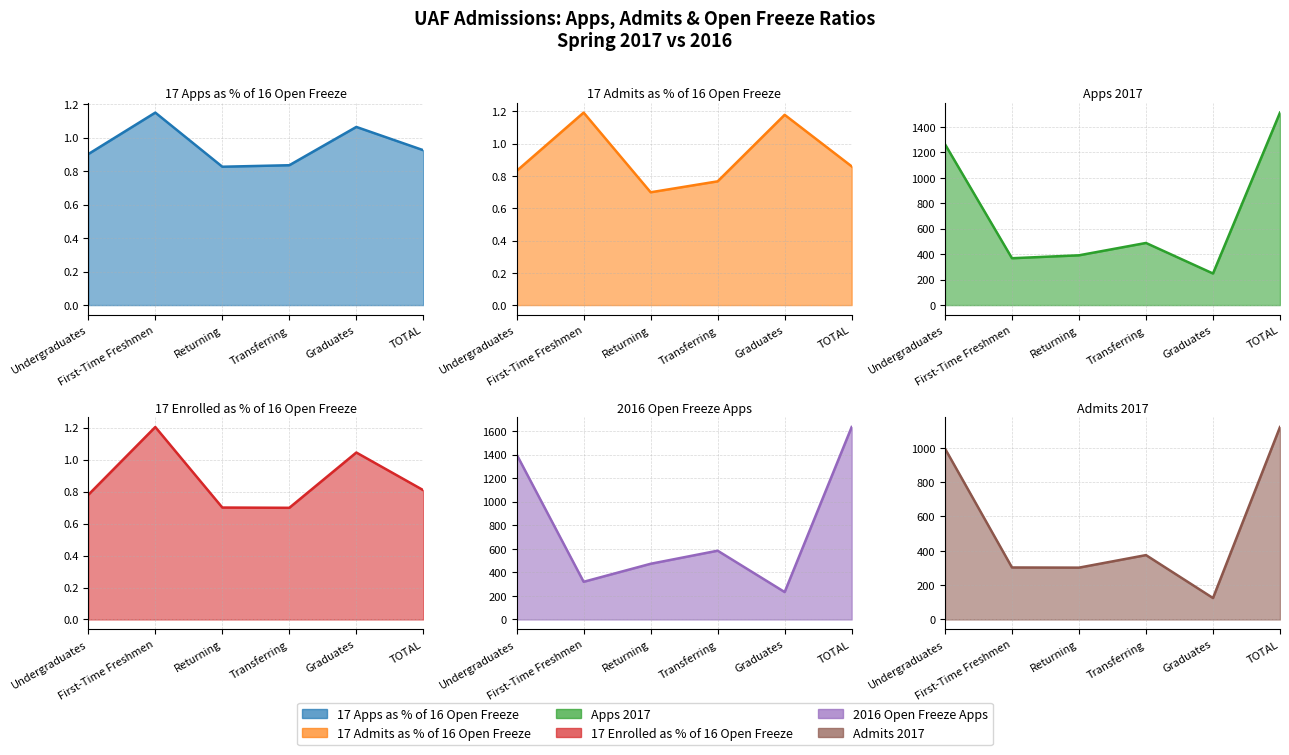

At how many categories does at least one series exceed 1291?

2